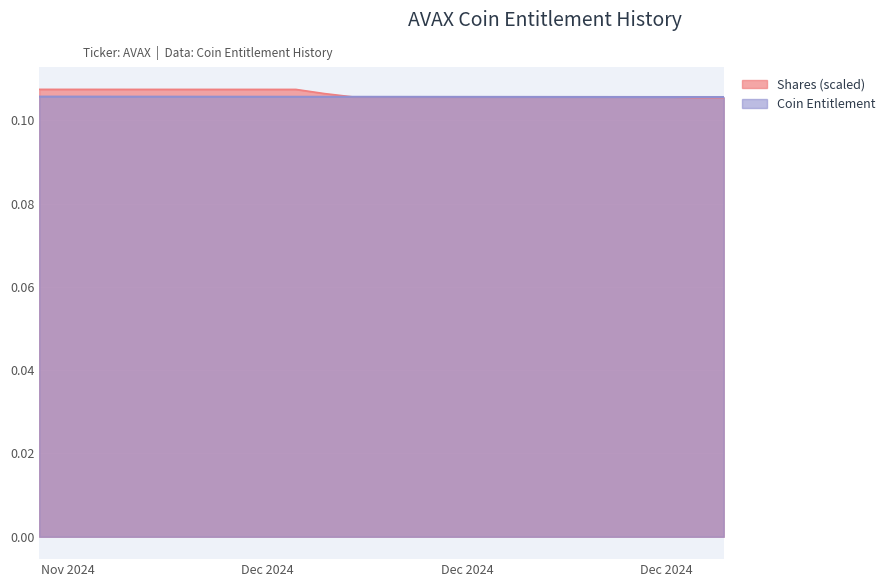

What is the value of the 3rd point from the left?

0.1